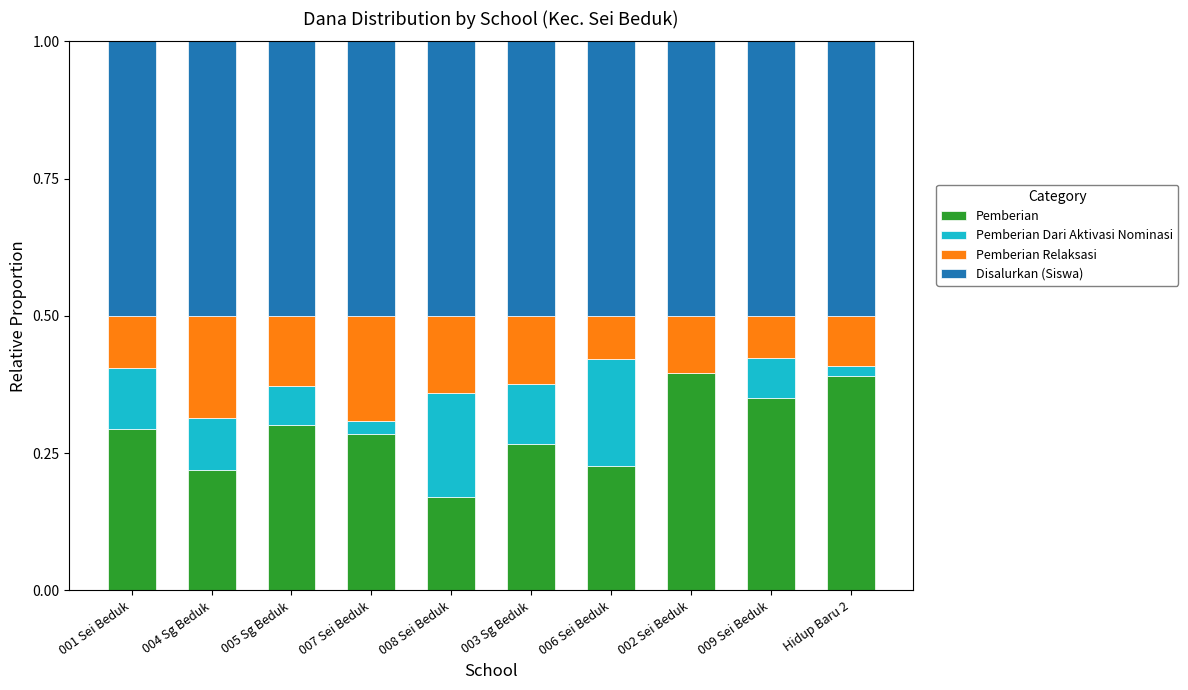

What is the sum of the Pemberian values at 005 Sg Beduk and 009 Sei Beduk?

0.7